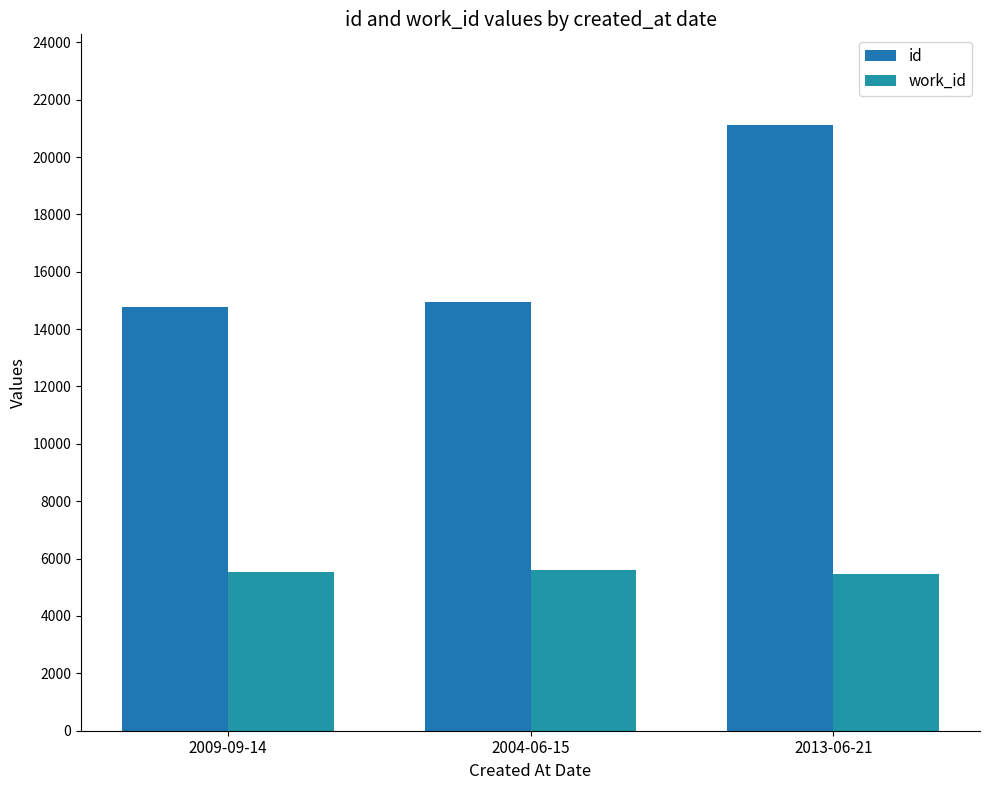

What position from the left is 2009-09-14?

1